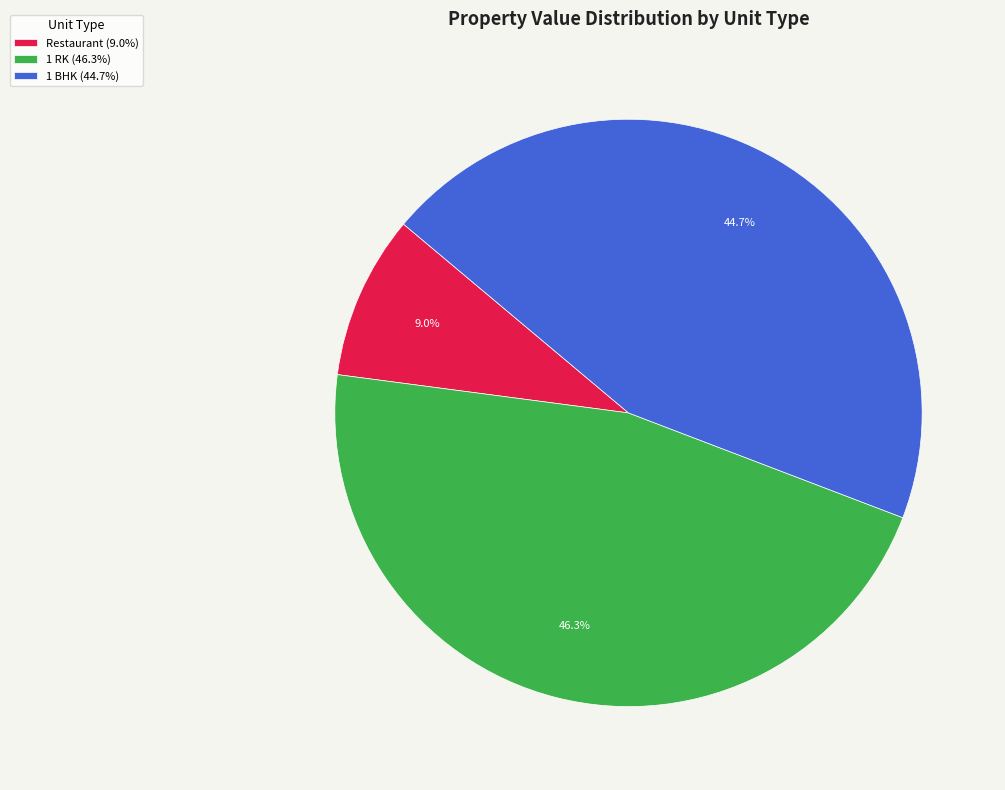

What percentage is NOT represented by 1 BHK (44.7%)?

55.3%